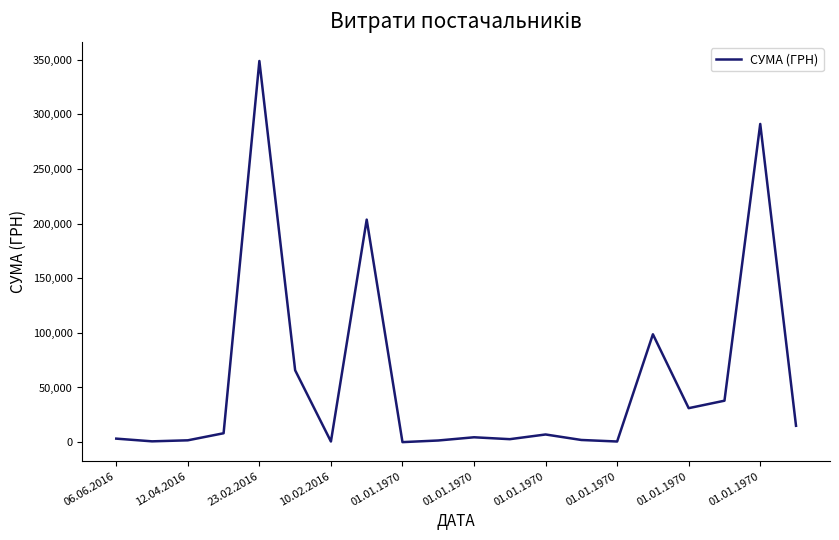

What is the sum of all values?

1124097.6